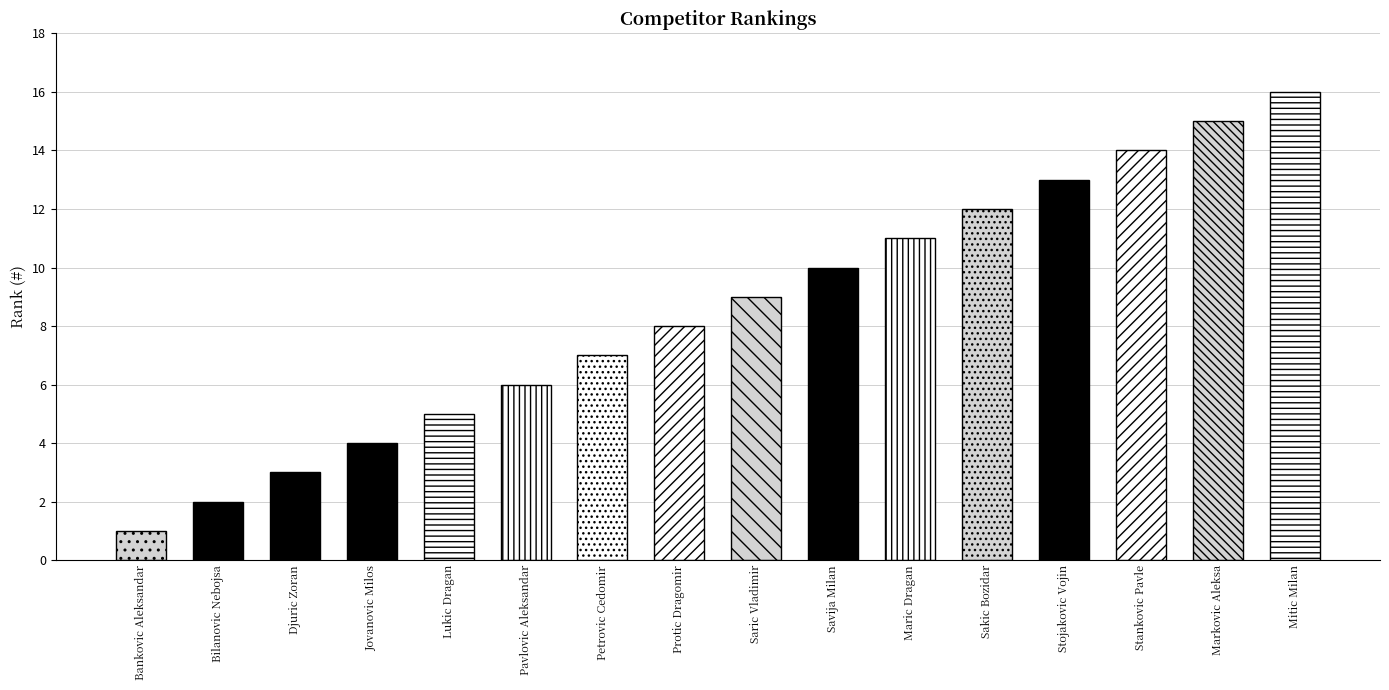

The chart shows a value of 18 at Sakic Bozidar. True or false?

False